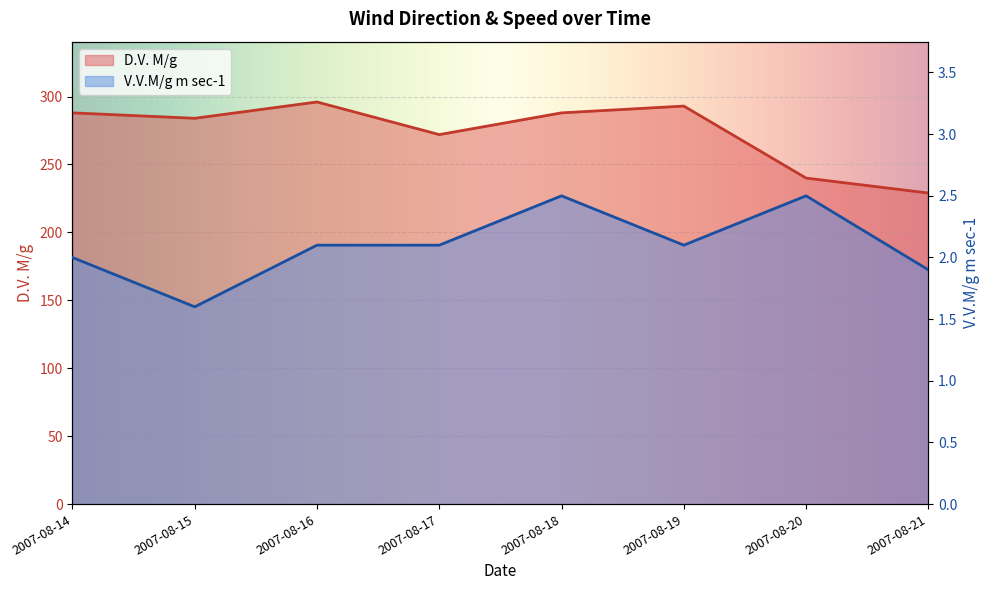

Between 2007-08-17 and 2007-08-21, which is larger?

2007-08-17